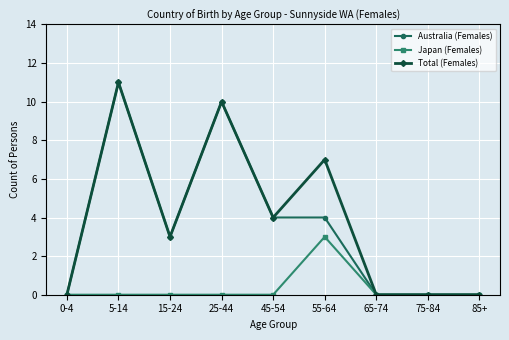

Is the value of Australia (Females) at 75-84 greater than the value of Total (Females) at 45-54?

No